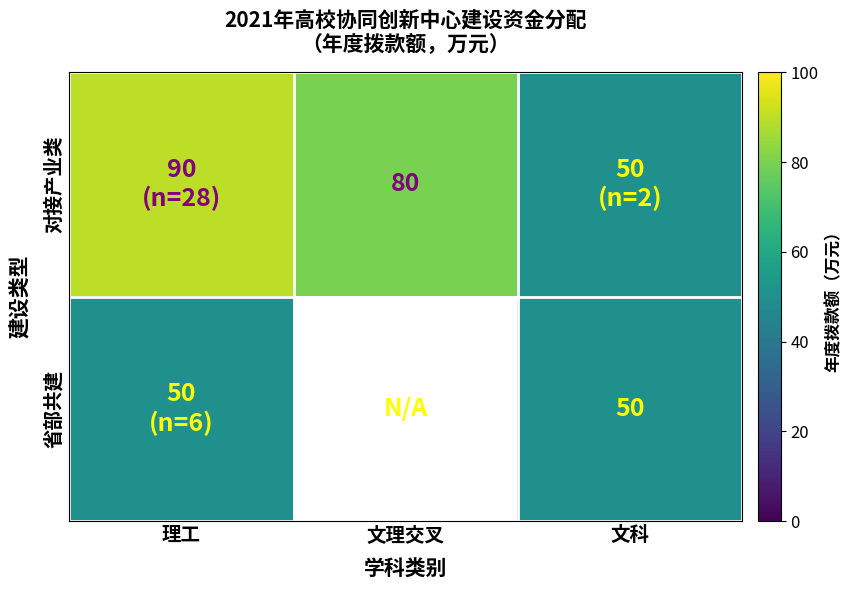

Is it true that 省部共建 equals 50 at 文科?

True